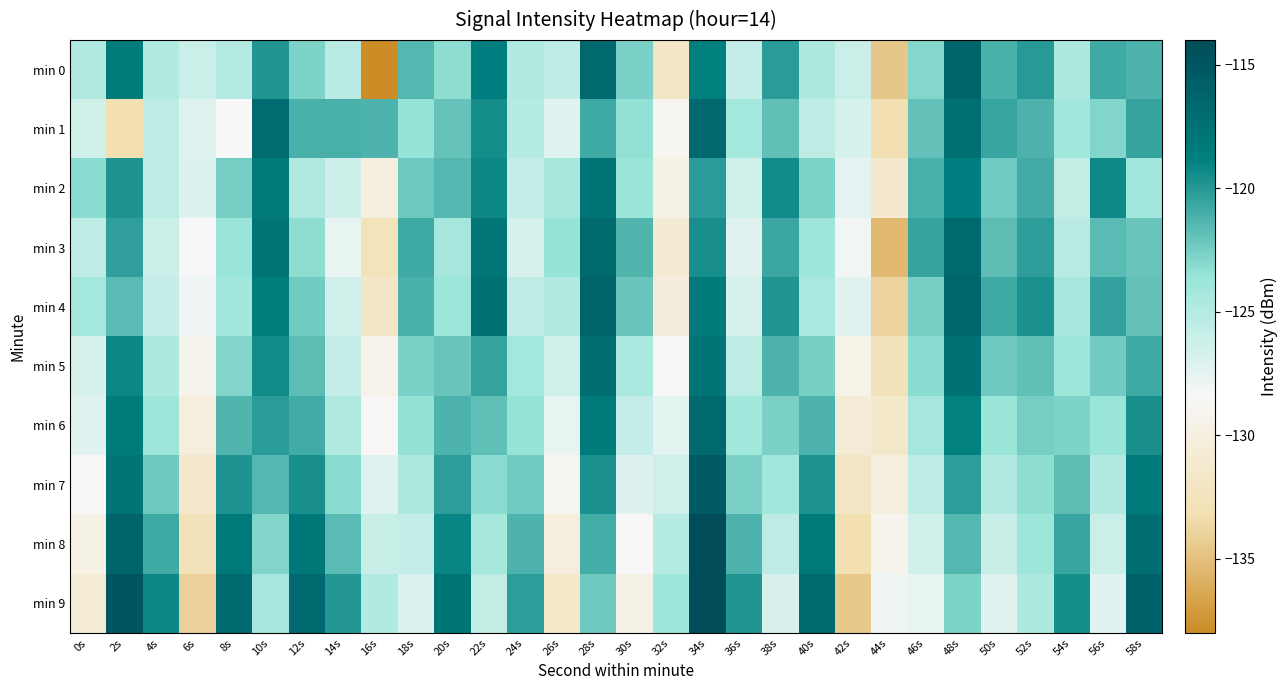

Reading left to right, list all the values displayed in this chart.

min 0: 0s=-124.7	2s=-118.4	4s=-124.8	6s=-126.1	8s=-125.0	10s=-119.9	12s=-122.7	14s=-125.3	16s=-138.4	18s=-121.5	20s=-123.3	22s=-118.6	24s=-124.8	26s=-125.6	28s=-116.8	30s=-122.7	32s=-131.8	34s=-118.8	36s=-125.8	38s=-120.1	40s=-124.6	42s=-126.2	44s=-134.6	46s=-123.0	48s=-116.3	50s=-121.2	52s=-120.0	54s=-124.7	56s=-120.8	58s=-121.2
min 1: 0s=-126.4	2s=-133.1	4s=-125.4	6s=-127.1	8s=-128.4	10s=-117.1	12s=-121.1	14s=-121.0	16s=-121.3	18s=-123.5	20s=-122.0	22s=-119.5	24s=-125.1	26s=-127.3	28s=-120.8	30s=-123.4	32s=-128.9	34s=-116.7	36s=-124.2	38s=-121.8	40s=-125.5	42s=-126.8	44s=-133.1	46s=-121.9	48s=-117.4	50s=-120.6	52s=-121.3	54s=-124.1	56s=-122.9	58s=-120.5
min 2: 0s=-123.1	2s=-119.8	4s=-125.4	6s=-127.0	8s=-122.5	10s=-118.3	12s=-124.7	14s=-126.2	16s=-130.1	18s=-122.3	20s=-121.5	22s=-119.2	24s=-125.9	26s=-124.4	28s=-117.8	30s=-123.6	32s=-129.7	34s=-120.1	36s=-126.3	38s=-119.4	40s=-122.8	42s=-127.5	44s=-131.2	46s=-121.1	48s=-118.6	50s=-122.4	52s=-120.9	54s=-125.7	56s=-119.3	58s=-124.0
min 3: 0s=-125.5	2s=-120.3	4s=-126.1	6s=-128.4	8s=-123.7	10s=-117.9	12s=-123.2	14s=-127.6	16s=-132.5	18s=-120.8	20s=-124.3	22s=-118.0	24s=-126.7	26s=-123.5	28s=-116.9	30s=-121.4	32s=-130.8	34s=-119.6	36s=-127.2	38s=-120.7	40s=-123.9	42s=-128.1	44s=-135.4	46s=-120.5	48s=-116.8	50s=-121.7	52s=-120.2	54s=-125.3	56s=-121.6	58s=-122.1
min 4: 0s=-124.2	2s=-121.6	4s=-125.8	6s=-127.9	8s=-124.1	10s=-118.7	12s=-122.4	14s=-126.5	16s=-131.7	18s=-121.2	20s=-123.8	22s=-117.5	24s=-125.6	26s=-124.9	28s=-116.3	30s=-122.1	32s=-130.4	34s=-118.4	36s=-126.8	38s=-119.9	40s=-124.5	42s=-127.2	44s=-133.8	46s=-122.6	48s=-116.5	50s=-120.8	52s=-119.7	54s=-124.3	56s=-120.4	58s=-121.9
min 5: 0s=-126.8	2s=-119.2	4s=-124.6	6s=-129.1	8s=-122.9	10s=-119.4	12s=-121.7	14s=-125.8	16s=-129.3	18s=-122.7	20s=-122.1	22s=-120.5	24s=-124.2	26s=-126.3	28s=-117.2	30s=-124.5	32s=-128.6	34s=-117.9	36s=-125.4	38s=-121.3	40s=-122.6	42s=-129.4	44s=-132.7	46s=-123.1	48s=-117.6	50s=-122.3	52s=-121.8	54s=-123.9	56s=-122.4	58s=-120.8
min 6: 0s=-127.3	2s=-118.5	4s=-123.9	6s=-130.2	8s=-121.4	10s=-120.1	12s=-120.9	14s=-124.7	16s=-128.5	18s=-123.4	20s=-121.3	22s=-121.8	24s=-123.5	26s=-127.6	28s=-118.4	30s=-125.8	32s=-127.4	34s=-116.8	36s=-124.1	38s=-122.7	40s=-121.3	42s=-130.6	44s=-131.5	46s=-124.3	48s=-118.9	50s=-123.6	52s=-122.5	54s=-122.8	56s=-123.7	58s=-119.6
min 7: 0s=-128.5	2s=-117.8	4s=-122.3	6s=-131.4	8s=-119.8	10s=-121.5	12s=-119.6	14s=-123.1	16s=-127.2	18s=-124.6	20s=-120.2	22s=-123.1	24s=-122.4	26s=-128.9	28s=-119.7	30s=-127.1	32s=-126.3	34s=-115.4	36s=-122.7	38s=-124.1	40s=-119.8	42s=-131.9	44s=-130.3	46s=-125.4	48s=-120.2	50s=-124.8	52s=-123.2	54s=-121.7	56s=-124.9	58s=-118.4
min 8: 0s=-129.6	2s=-116.3	4s=-120.8	6s=-132.7	8s=-118.3	10s=-122.9	12s=-118.2	14s=-121.6	16s=-126.0	18s=-125.8	20s=-119.1	22s=-124.4	24s=-121.3	26s=-130.2	28s=-121.0	30s=-128.4	32s=-125.1	34s=-114.1	36s=-121.3	38s=-125.5	40s=-118.3	42s=-133.2	44s=-129.1	46s=-126.5	48s=-121.5	50s=-126.0	52s=-123.9	54s=-120.6	56s=-126.1	58s=-117.2
min 9: 0s=-130.7	2s=-114.9	4s=-119.2	6s=-134.0	8s=-116.8	10s=-124.3	12s=-116.8	14s=-120.0	16s=-124.8	18s=-127.0	20s=-117.9	22s=-125.7	24s=-120.2	26s=-131.5	28s=-122.3	30s=-129.7	32s=-123.9	34s=-112.7	36s=-119.9	38s=-126.9	40s=-116.8	42s=-134.5	44s=-127.9	46s=-127.6	48s=-122.8	50s=-127.2	52s=-124.6	54s=-119.5	56s=-127.3	58s=-116.0